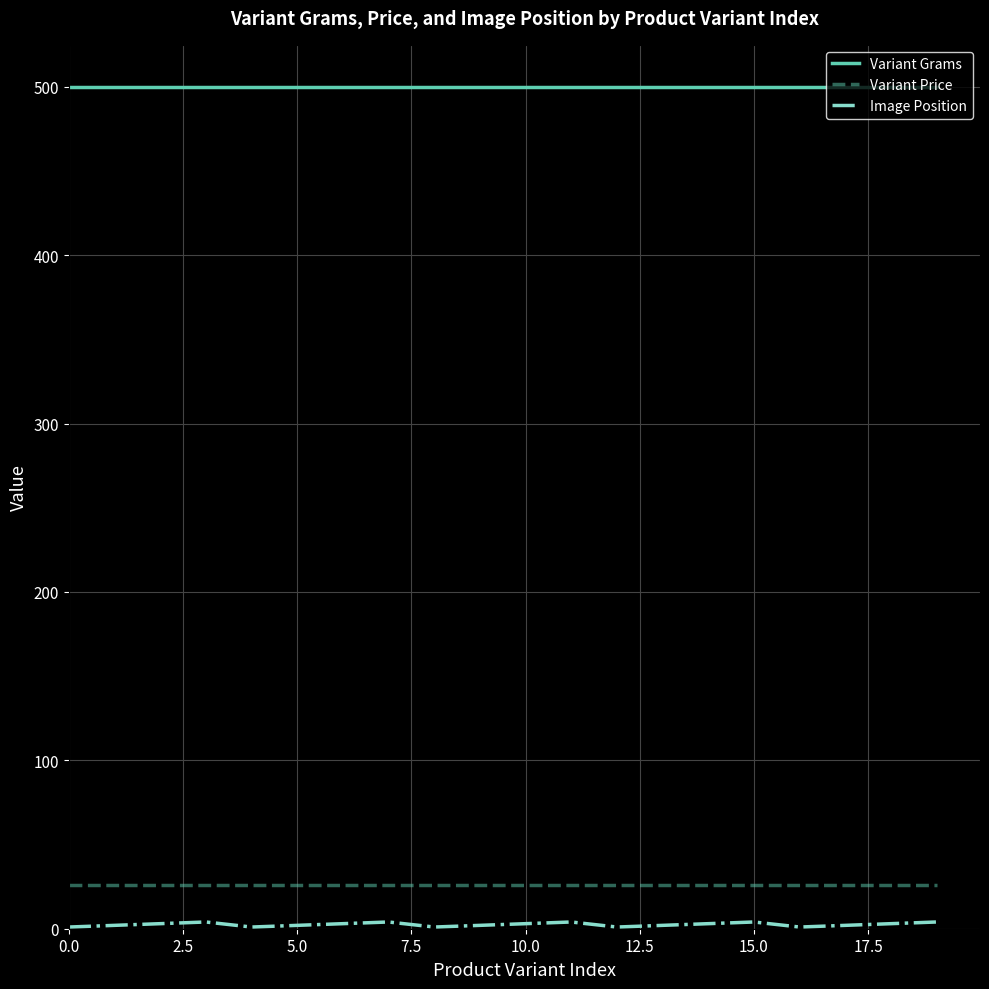

True or false: Variant Grams and Variant Price intersect in this chart.

False